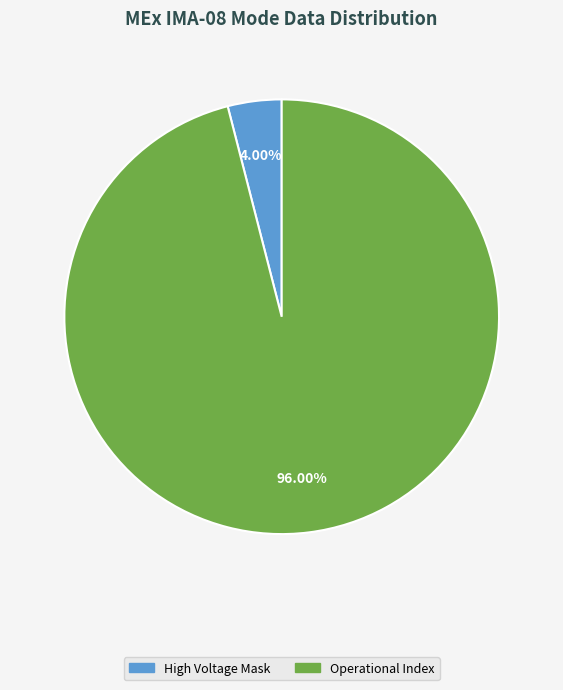

Is there a majority slice in this chart?

Yes